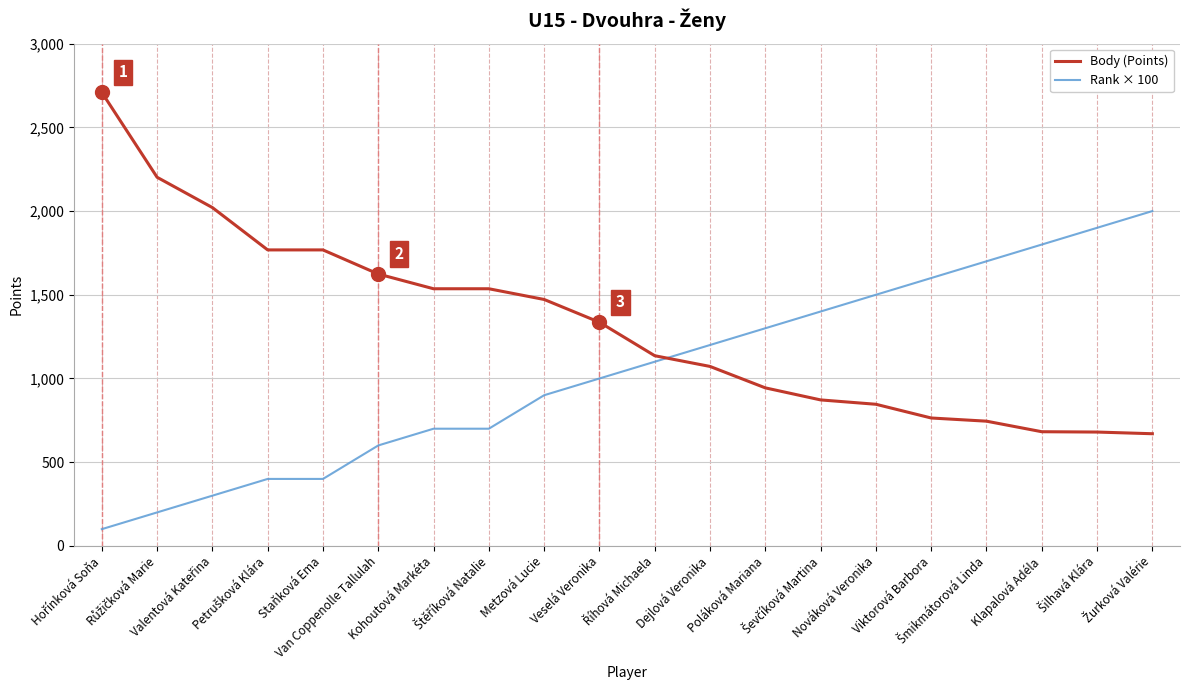

What is the sum of the Body (Points) values at Van Coppenolle Tallulah and Poláková Mariana?

2568